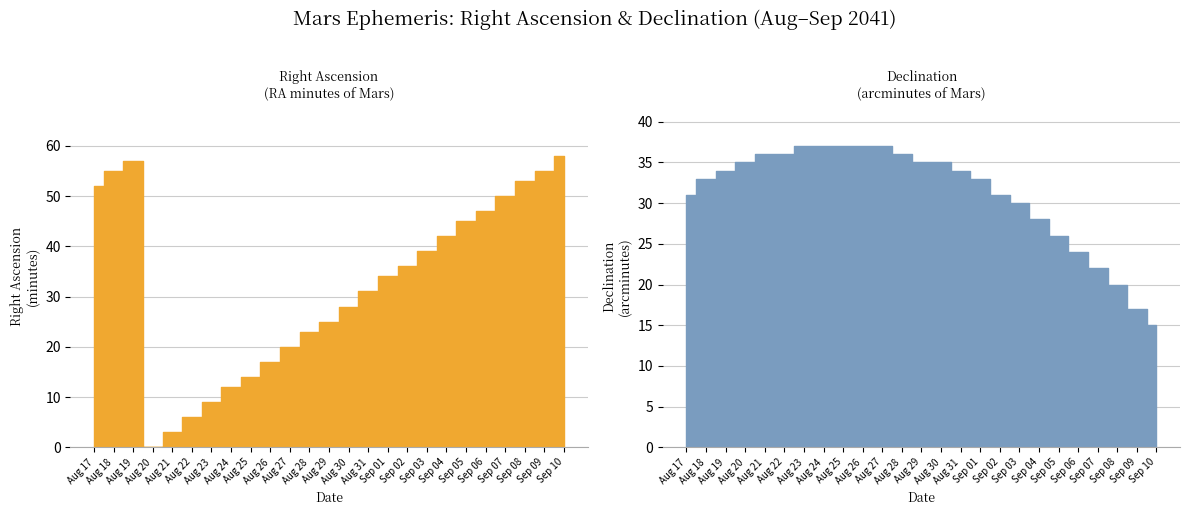

Reading left to right, transcribe all the data shown in this chart.

RA hours: 5	5	5	6	6	6	6	6	6	6	6	6	6	6	6	6	6	6	6	6	6	6	6	6	6
RA min: 52	55	57	0	3	6	9	12	14	17	20	23	25	28	31	34	36	39	42	45	47	50	53	55	58
Dec deg: 23	23	23	23	23	23	23	23	23	23	23	23	23	23	23	23	23	23	23	23	23	23	23	23	23
Dec min: 31	33	34	35	36	36	37	37	37	37	37	36	35	35	34	33	31	30	28	26	24	22	20	17	15